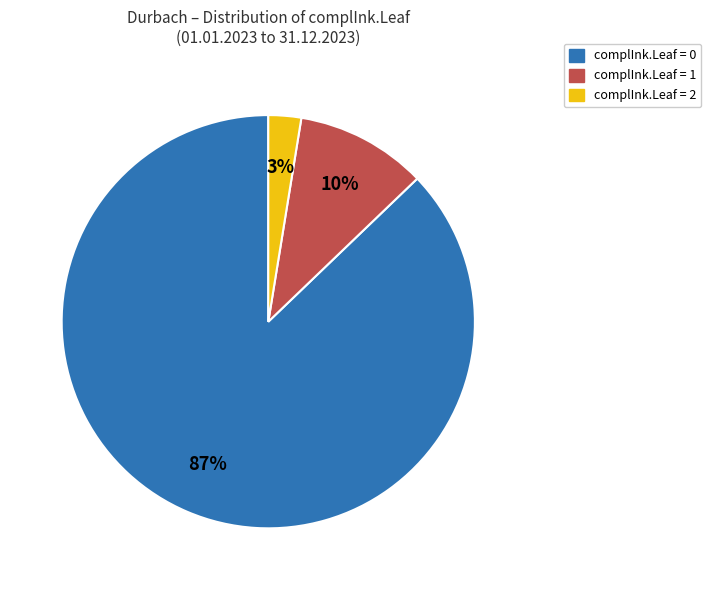

Between complInk.Leaf = 2 and complInk.Leaf = 1, which is larger?

complInk.Leaf = 1